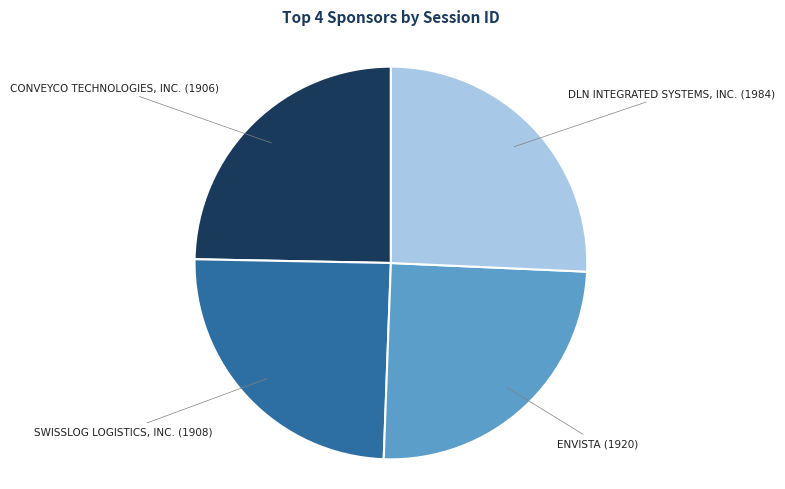

Is there a majority slice in this chart?

No